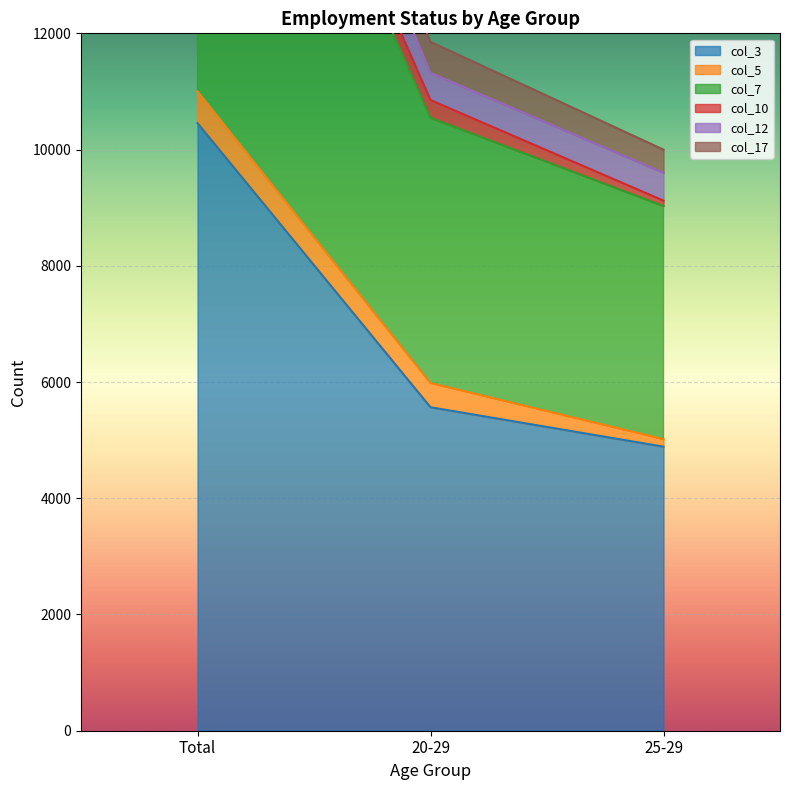

What is the maximum value for col_12?

20923